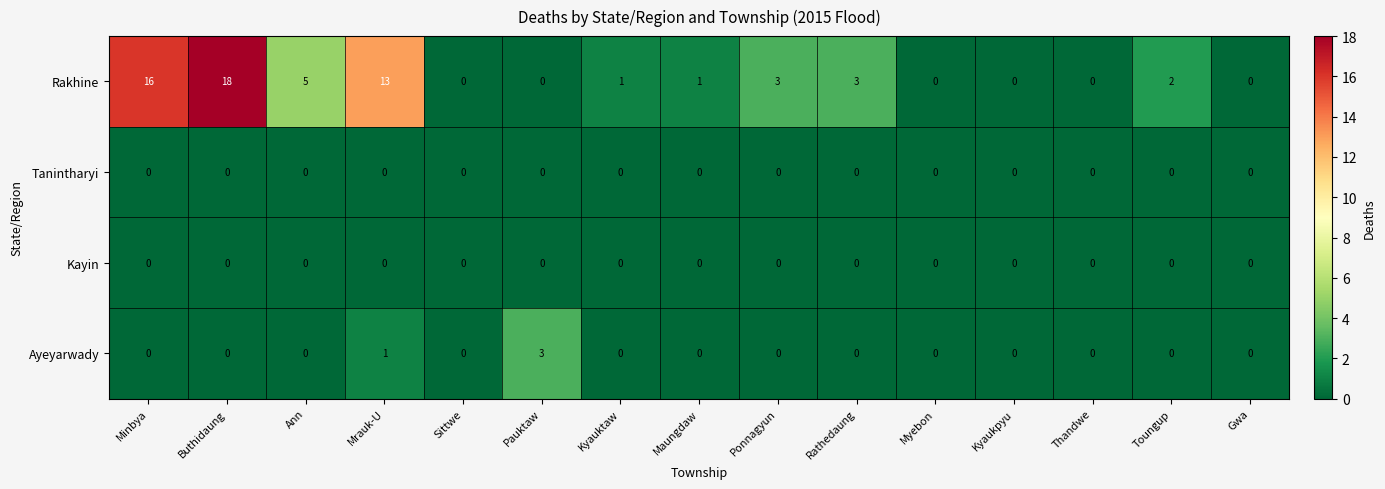

At which category is the sum across all series the highest?

Buthidaung